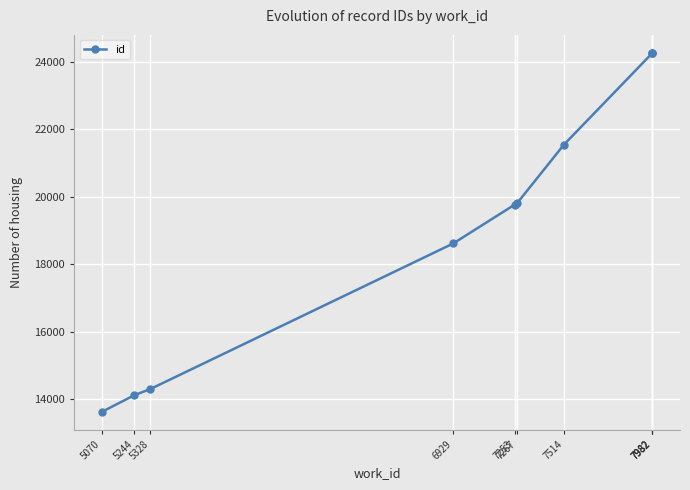

Reading left to right, transcribe all the data shown in this chart.

5070=13622	5244=14122	5328=14303	6929=18615	7253=19762	7267=19810	7514=21541	7982=24258	7982=24259	7982=24261